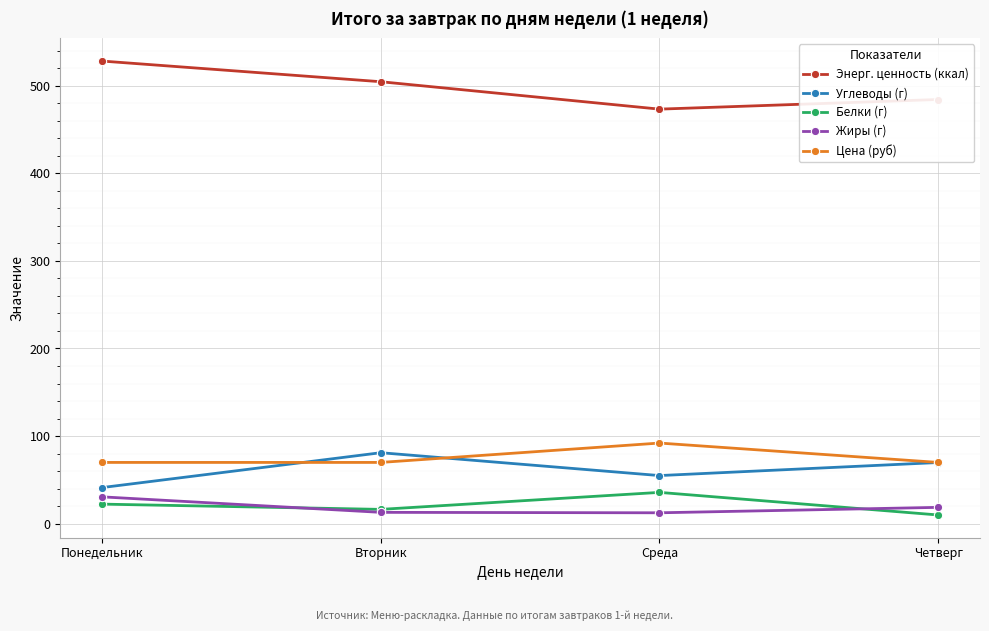

True or false: Энерг. ценность (ккал) has a value of 215.9 at Среда.

False